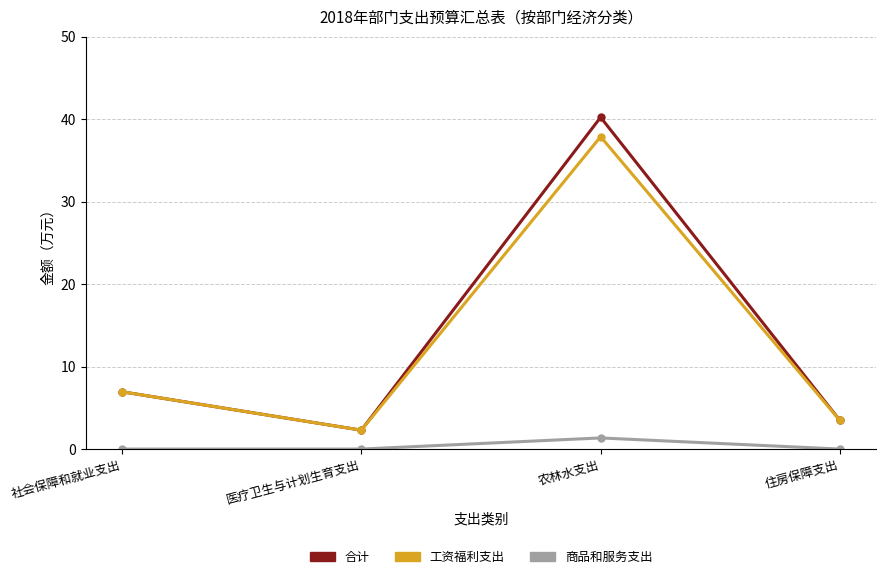

Reading left to right, what are all the values shown in this chart?

合计: 7.0	2.3	40.2	3.5
工资福利支出: 7.0	2.3	37.9	3.5
商品和服务支出: 0.0	0.0	1.4	0.0